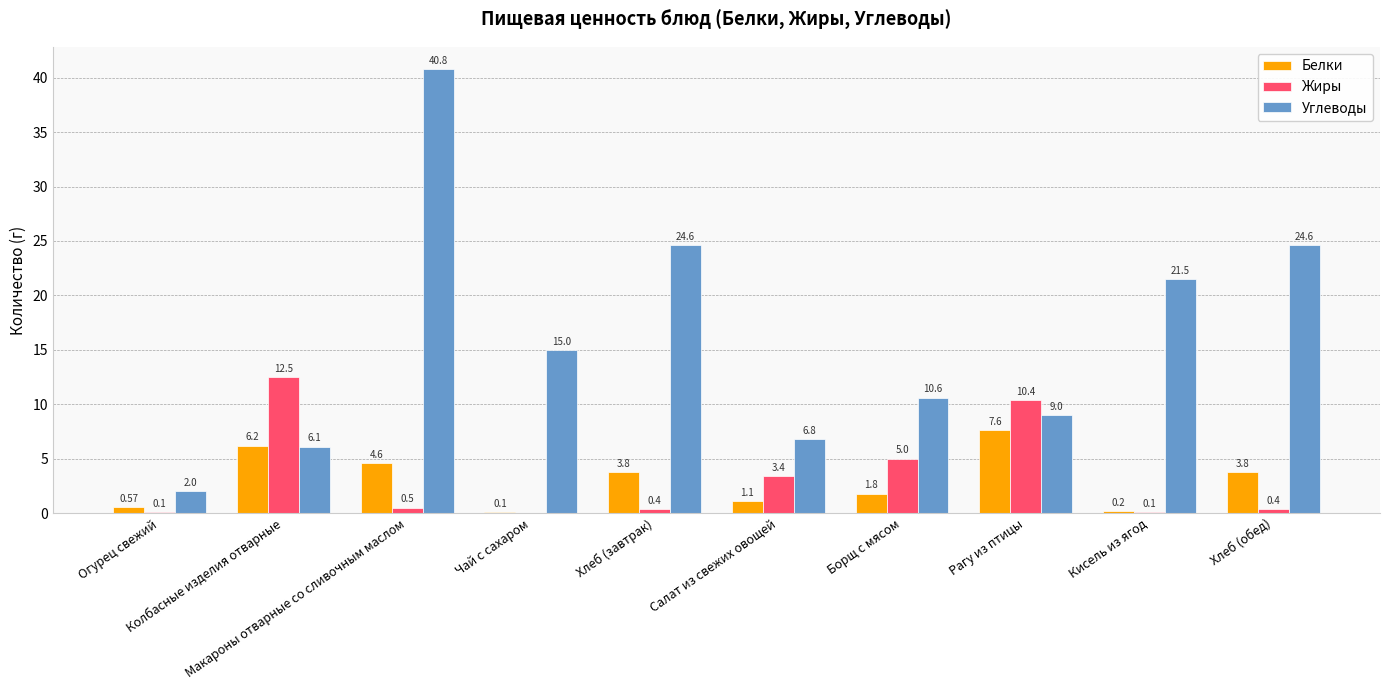

Is it true that Жиры equals 12.5 at Колбасные изделия отварные?

True